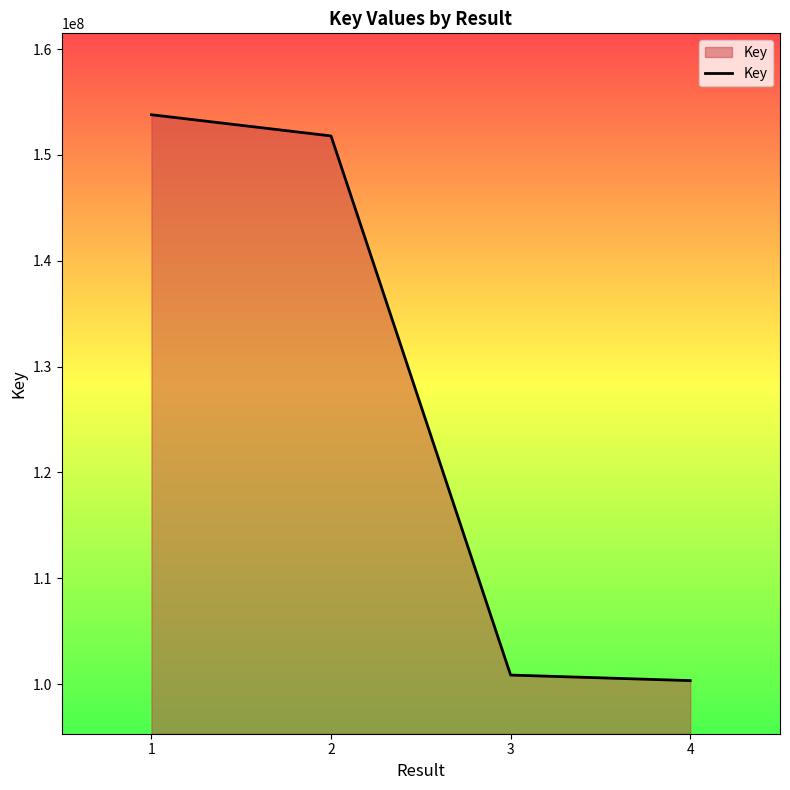

Reading left to right, extract all data points from this chart.

1=153790653	2=151788096	3=100862260	4=100336775